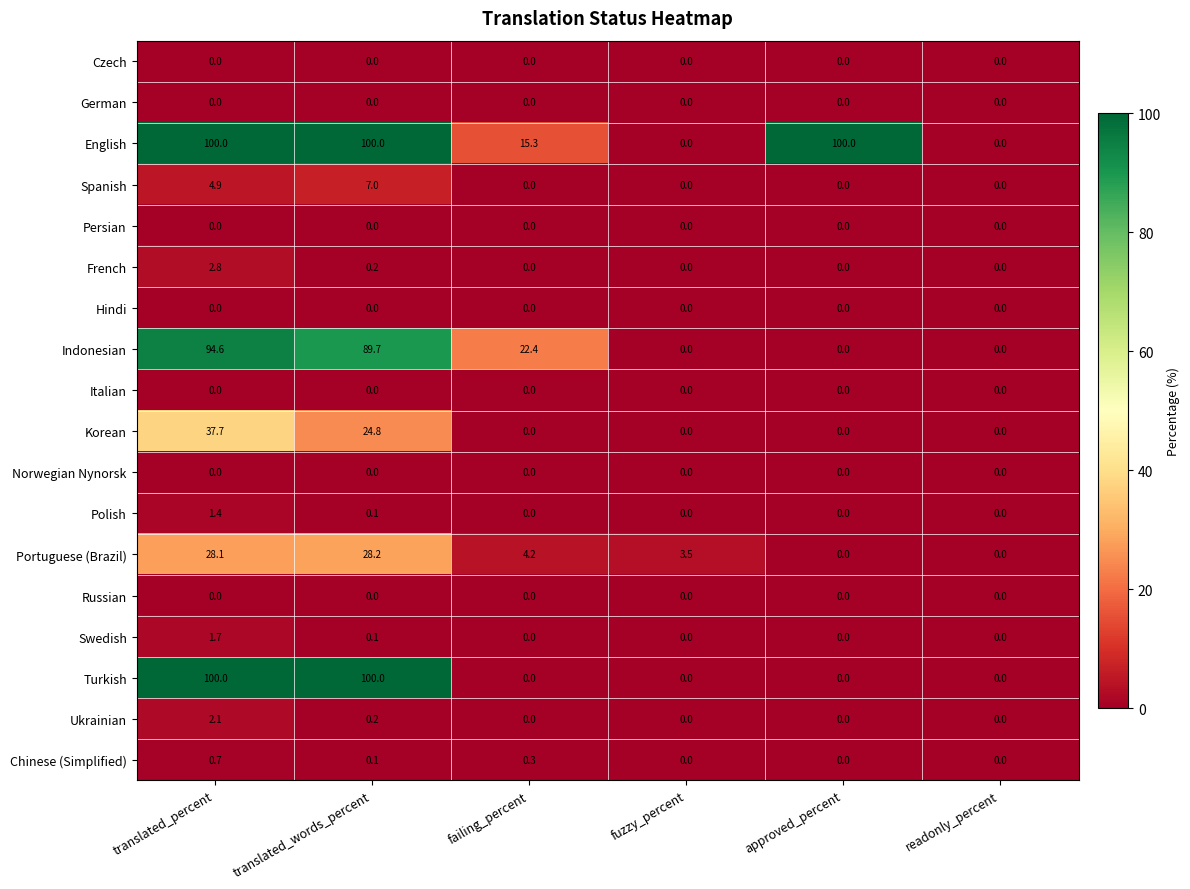

What is the greatest value displayed?

100.0